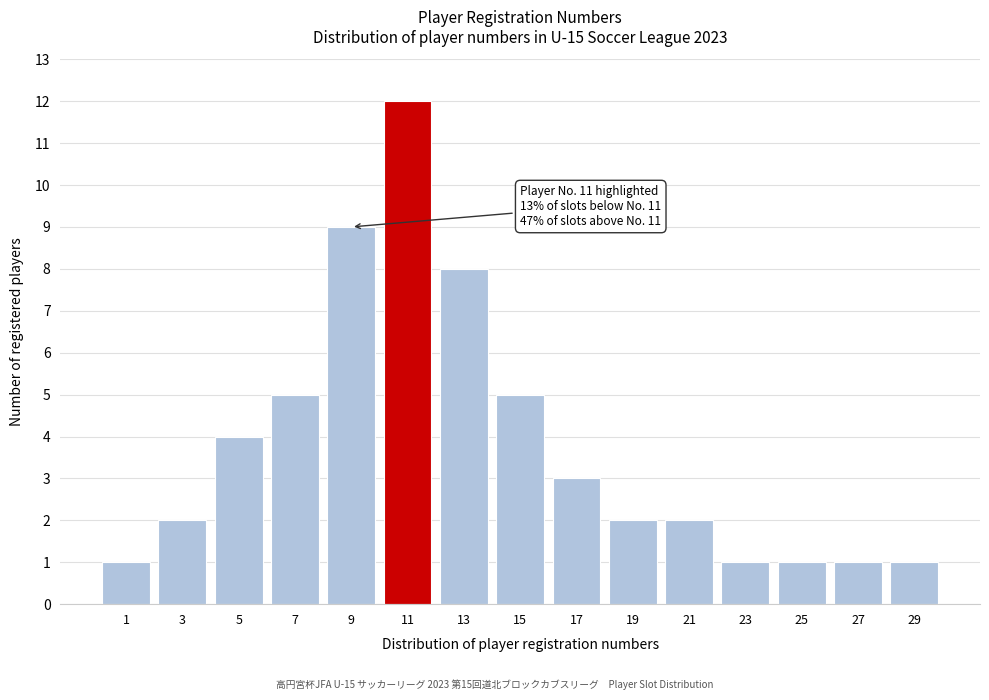

Reading left to right, transcribe all the data shown in this chart.

1	2	4	5	9	12	8	5	3	2	2	1	1	1	1